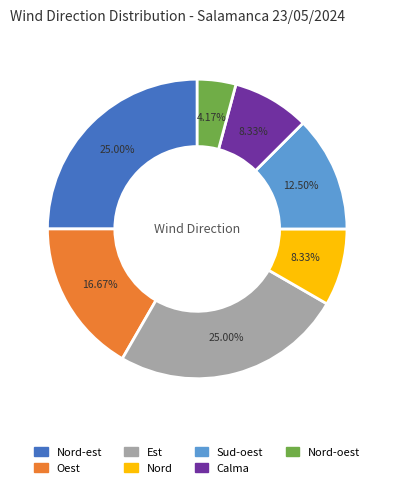

How many slices are in this pie chart?

7